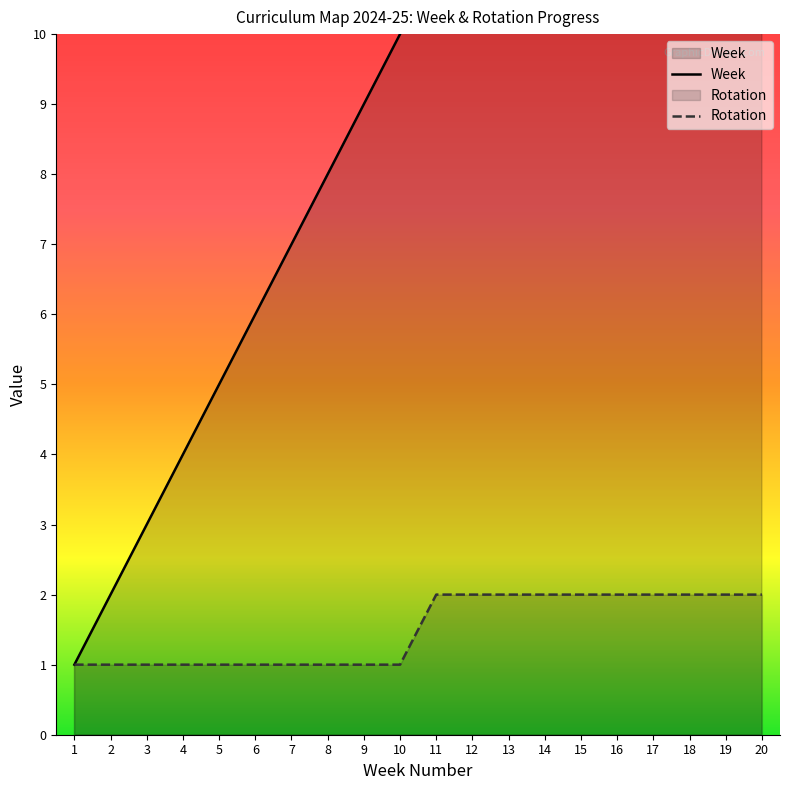

True or false: Week and Rotation intersect in this chart.

False